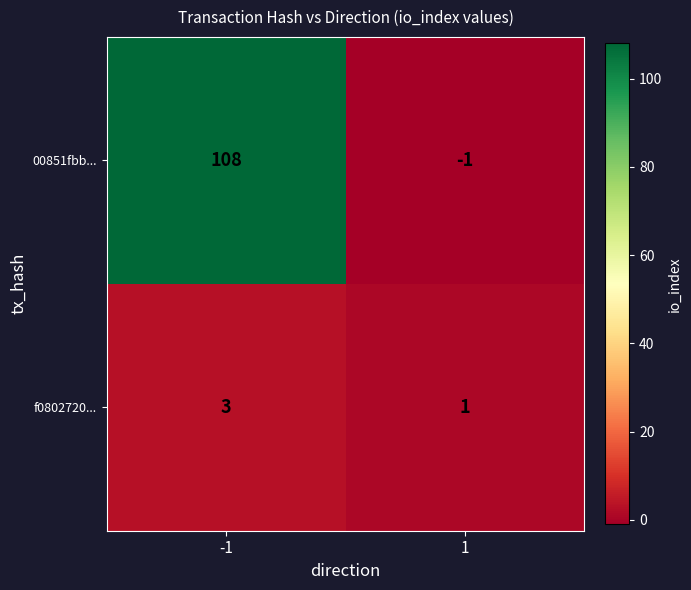

What value does the 00851fbb... series have at -1, to the nearest 5?

110